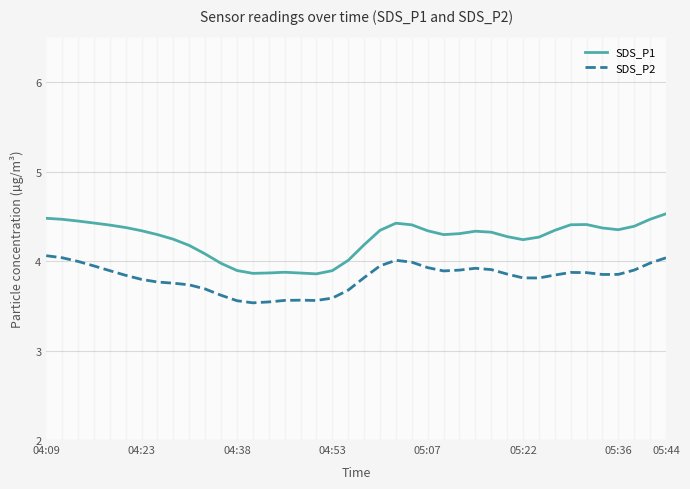

True or false: SDS_P2 and SDS_P1 cross at least once.

False